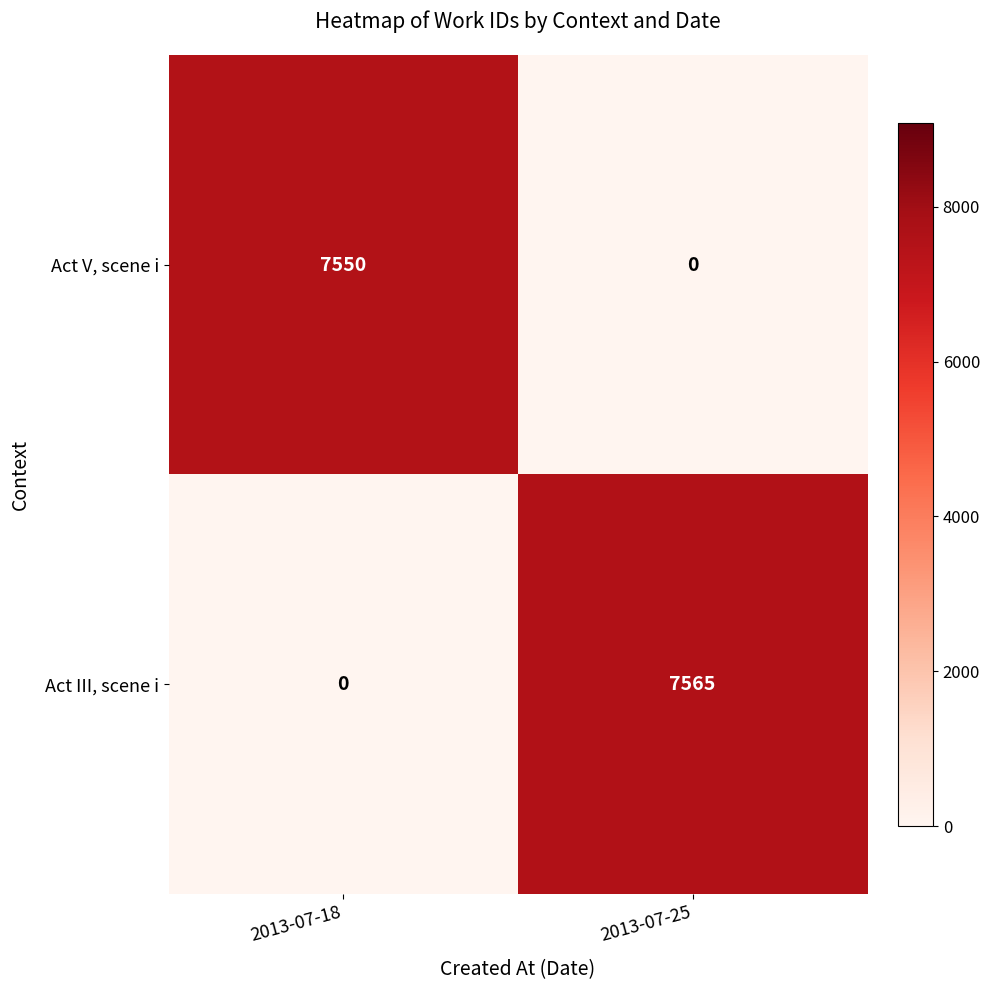

At 2013-07-18, list the series in order from largest to smallest.

Act V, scene i, Act III, scene i